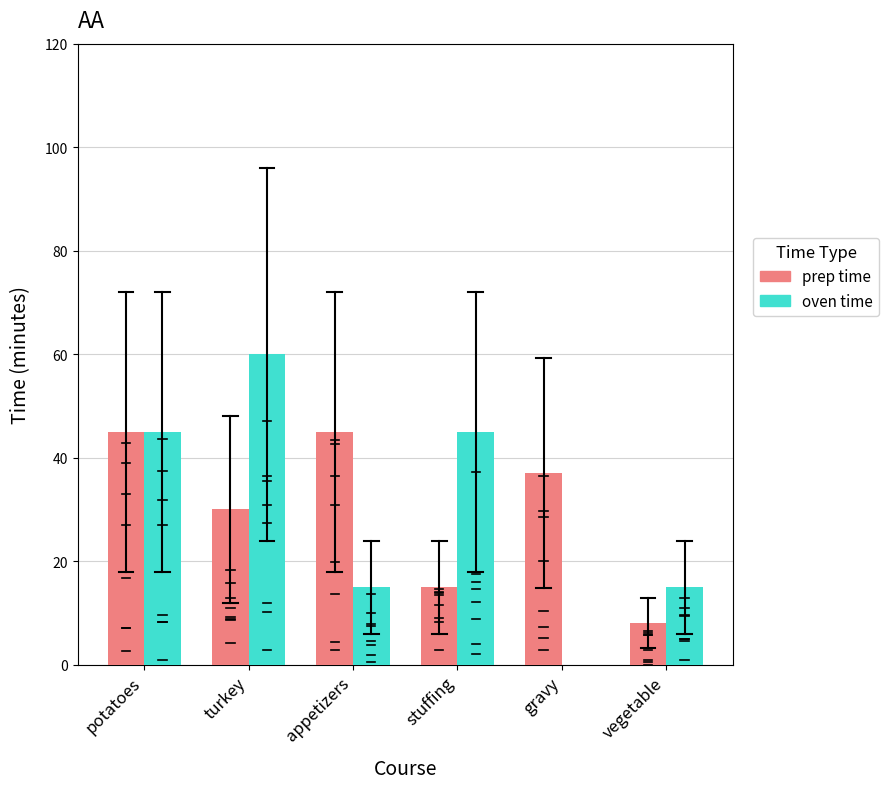

What is the sum of the prep time values at stuffing and turkey?

45